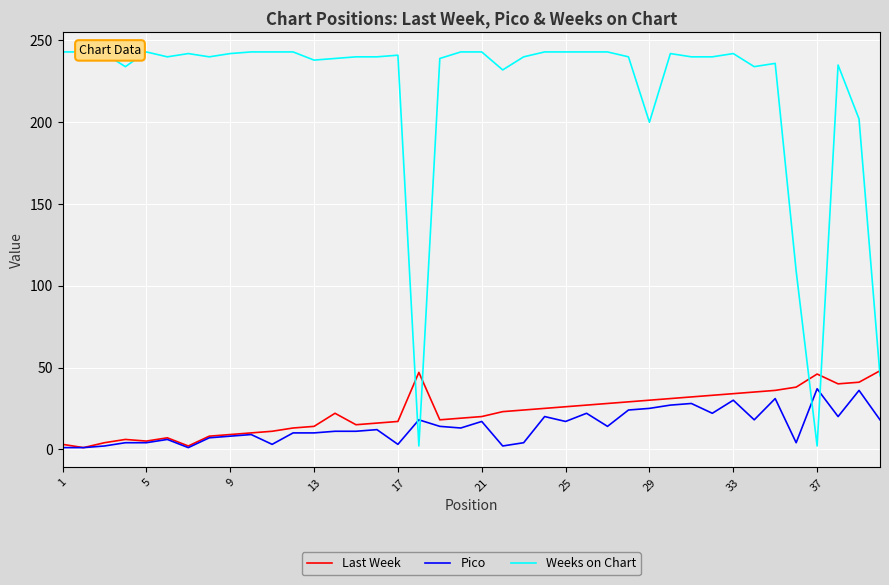

What is the difference between the maximum and second lowest values in the Weeks on Chart series?

241